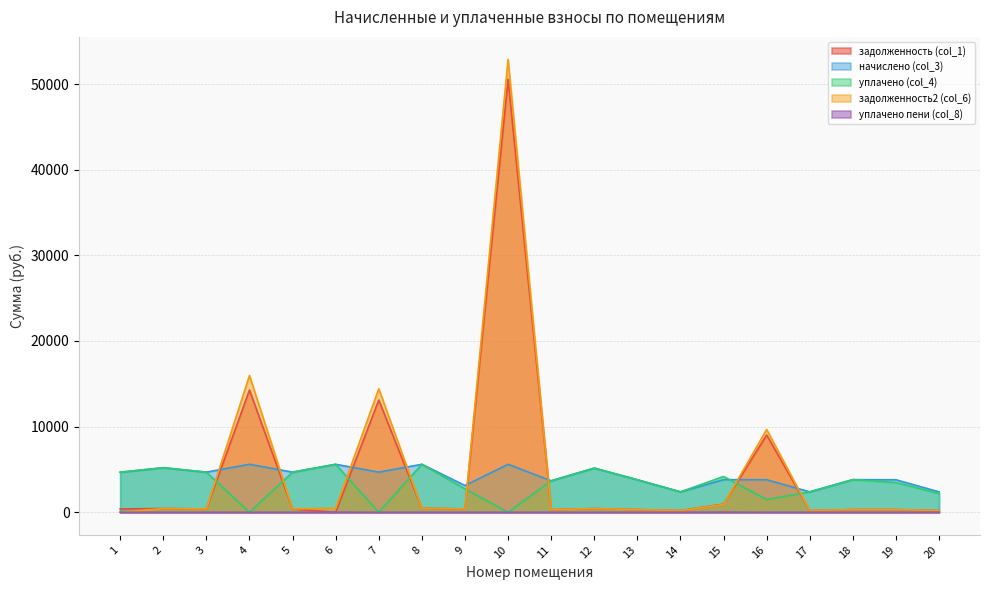

At which label is уплачено (col_4) closest to 2800?

9